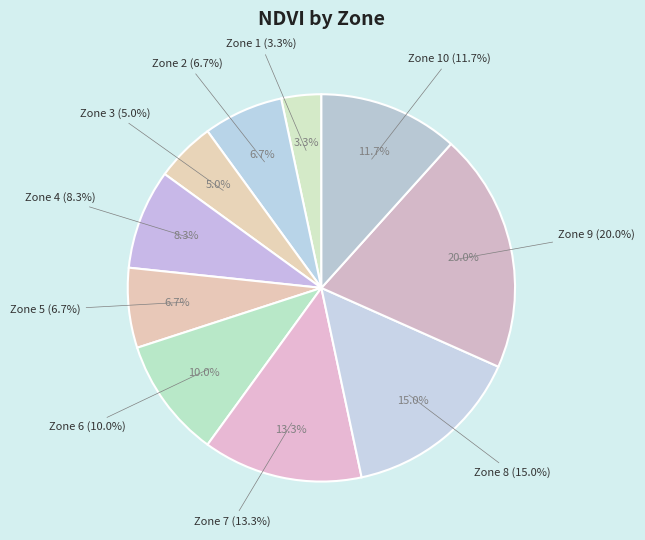

What is the ratio of the value at Zone 5 to the value at Zone 4?

0.8